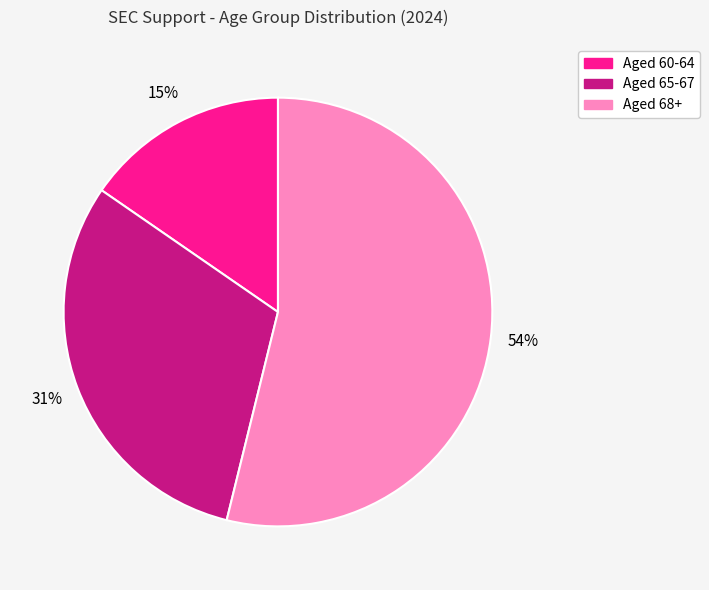

Is there a majority slice in this chart?

Yes